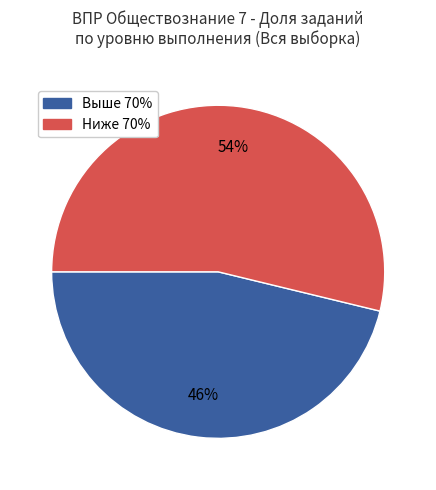

How many slices are in this pie chart?

2